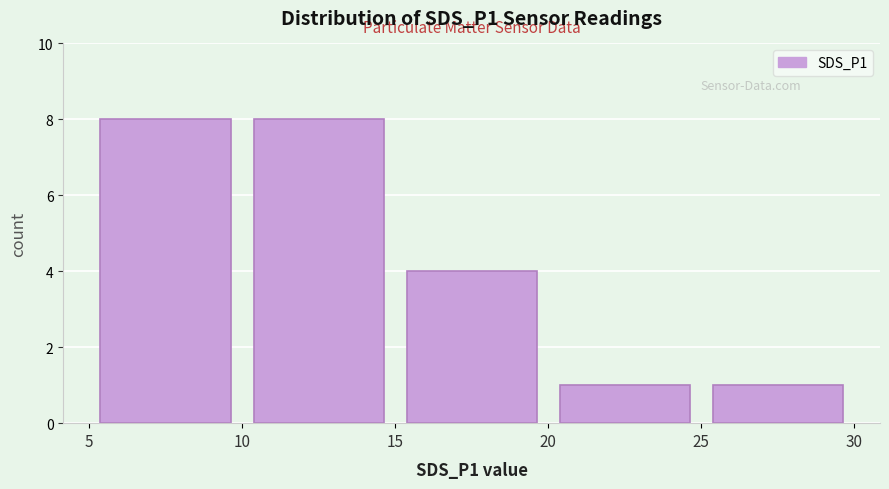

Reading left to right, list every bar in this chart as the range it spans on the x-axis followed by its height. The values are not printed on the chart, so give them approximately, as read against the axis.

5 to 10: 8
10 to 15: 8
15 to 20: 4
20 to 25: 1
25 to 30: 1